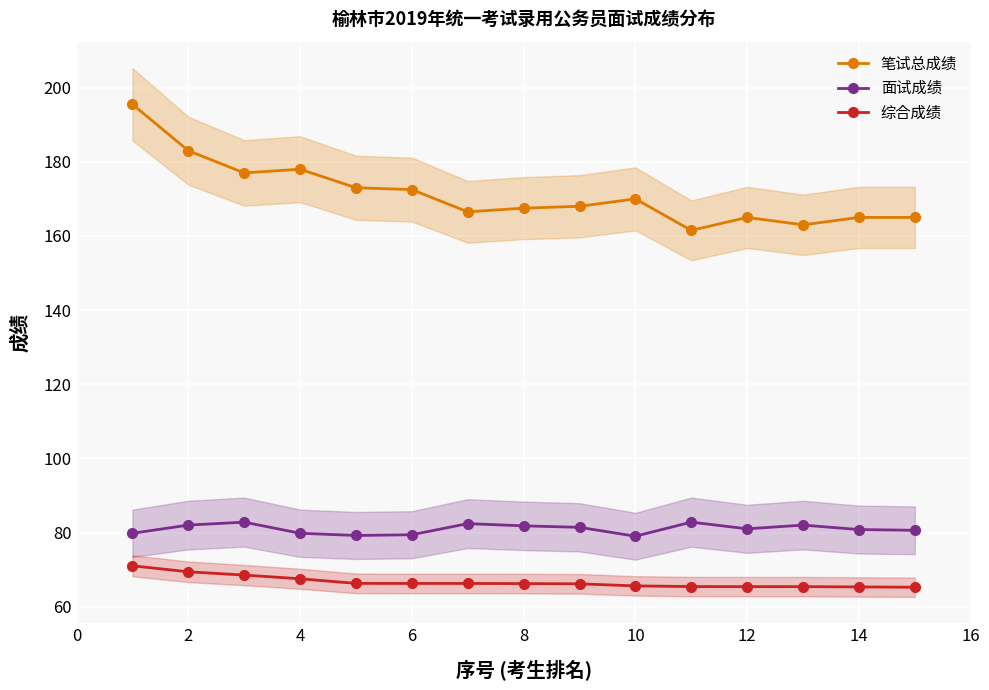

Is this an area chart (filled region under the line)?

No